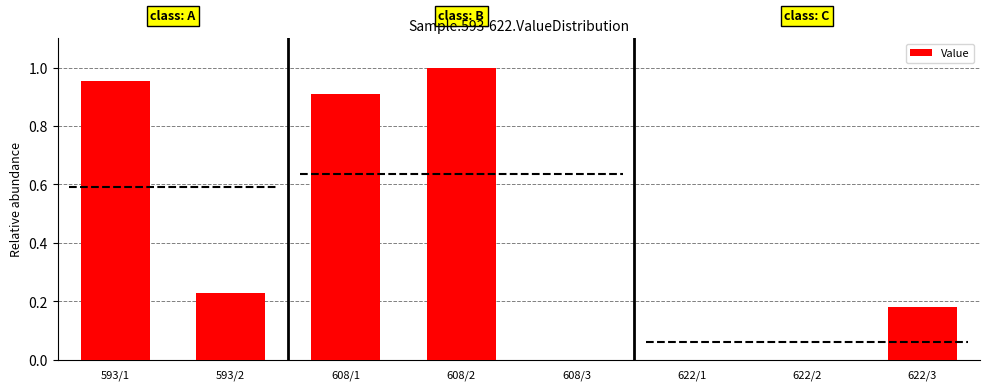

How many categories are shown in the chart?

8